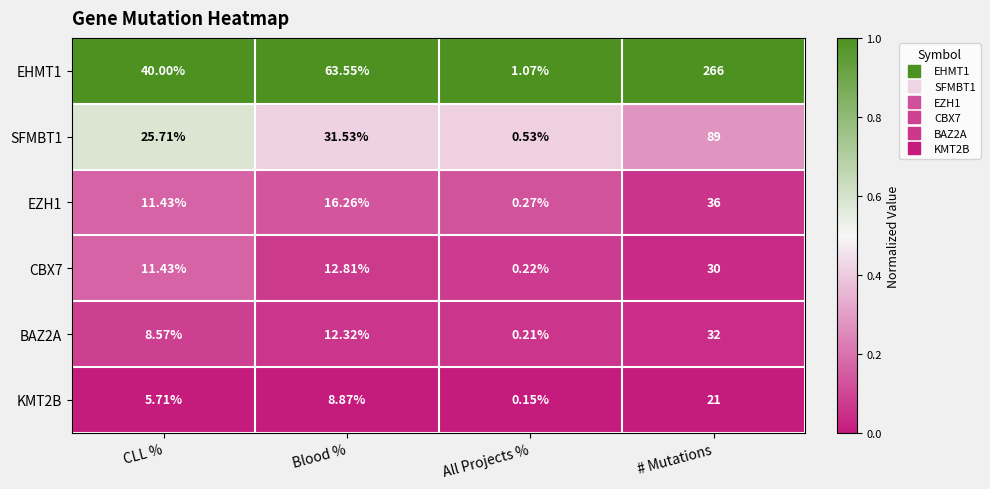

Which category has the lowest value in the CBX7 series?

All Projects %